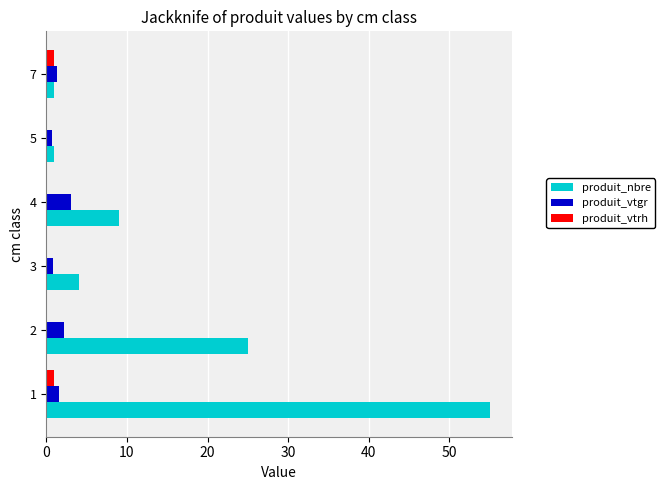

What is the greatest value displayed?

55.0